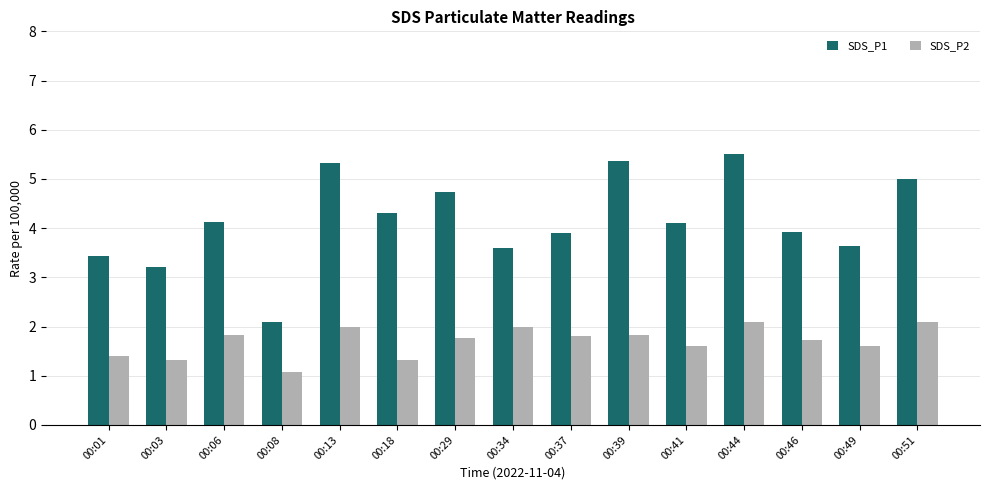

Rank the series by their maximum value, from highest to lowest.

SDS_P1, SDS_P2